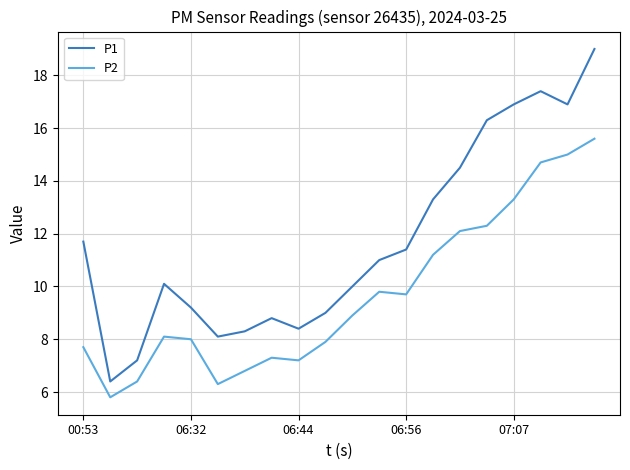

Which series has the largest total across all categories?

P1